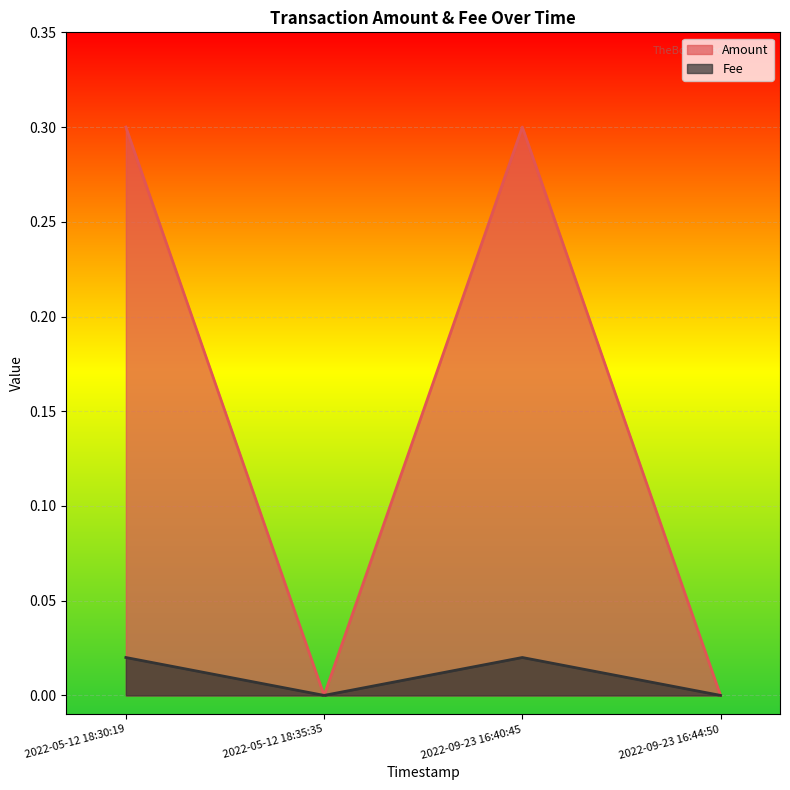

At which category does Amount reach its first local valley?

2022-05-12 18:35:35